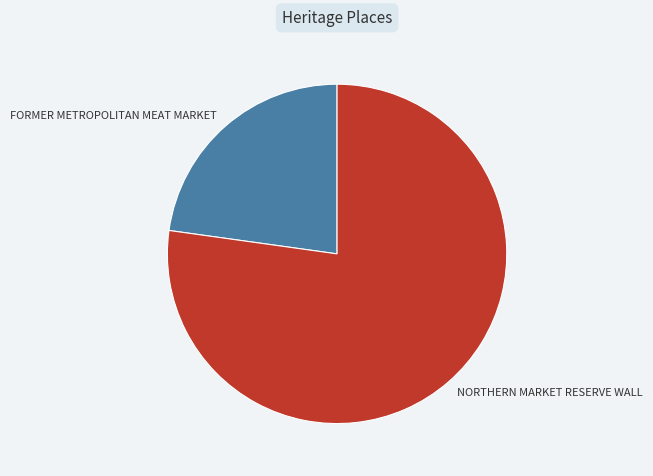

Combined, do FORMER METROPOLITAN MEAT MARKET and NORTHERN MARKET RESERVE WALL account for over 50%?

Yes